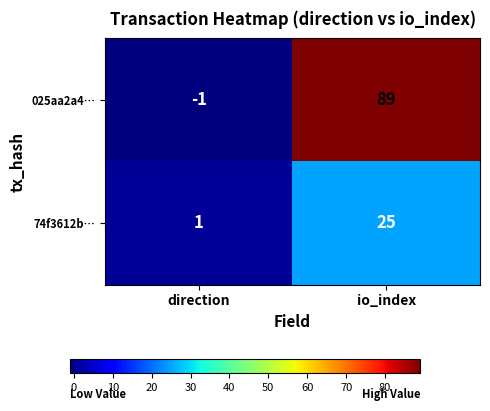

Rank the series at direction from lowest to highest value.

025aa2a4…, 74f3612b…